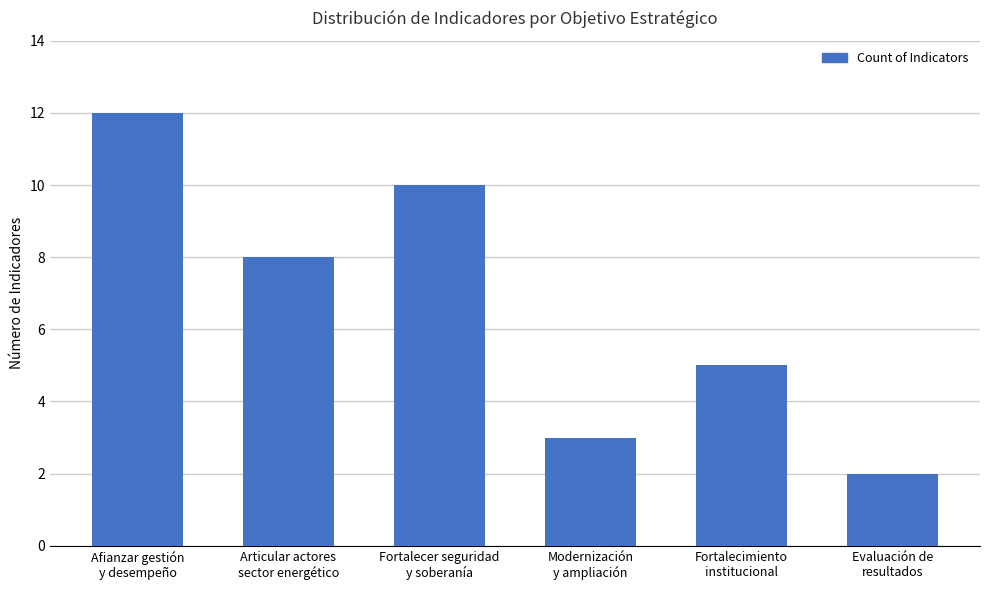

How many distinct data groups are displayed?

1